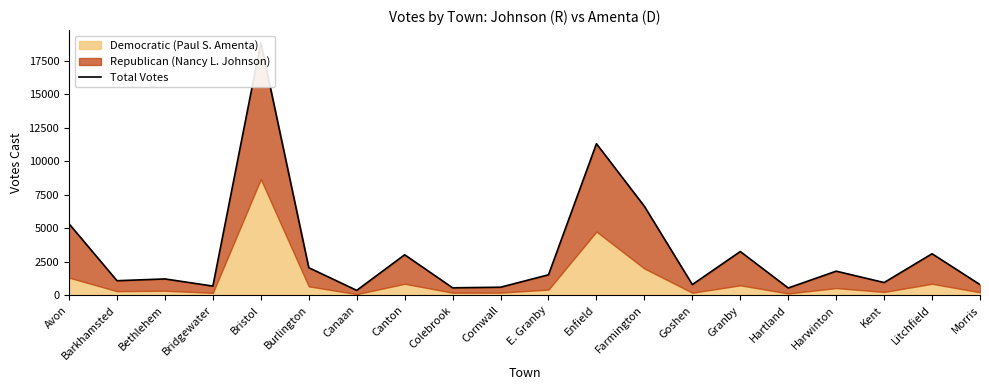

Rank the categories by value from lowest to highest.

Canaan, Hartland, Colebrook, Cornwall, Bridgewater, Morris, Goshen, Kent, Barkhamsted, Bethlehem, E. Granby, Harwinton, Burlington, Canton, Litchfield, Granby, Avon, Farmington, Enfield, Bristol